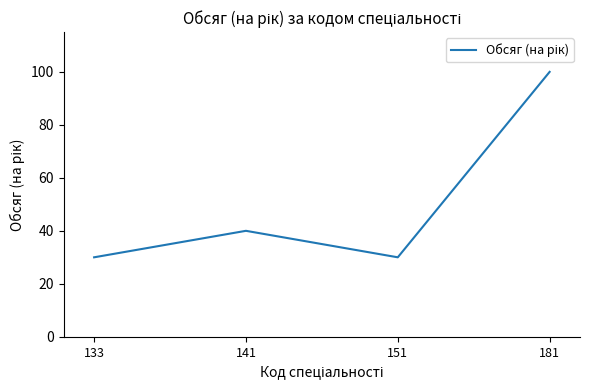

Read the value at 151, to the nearest 10.

30